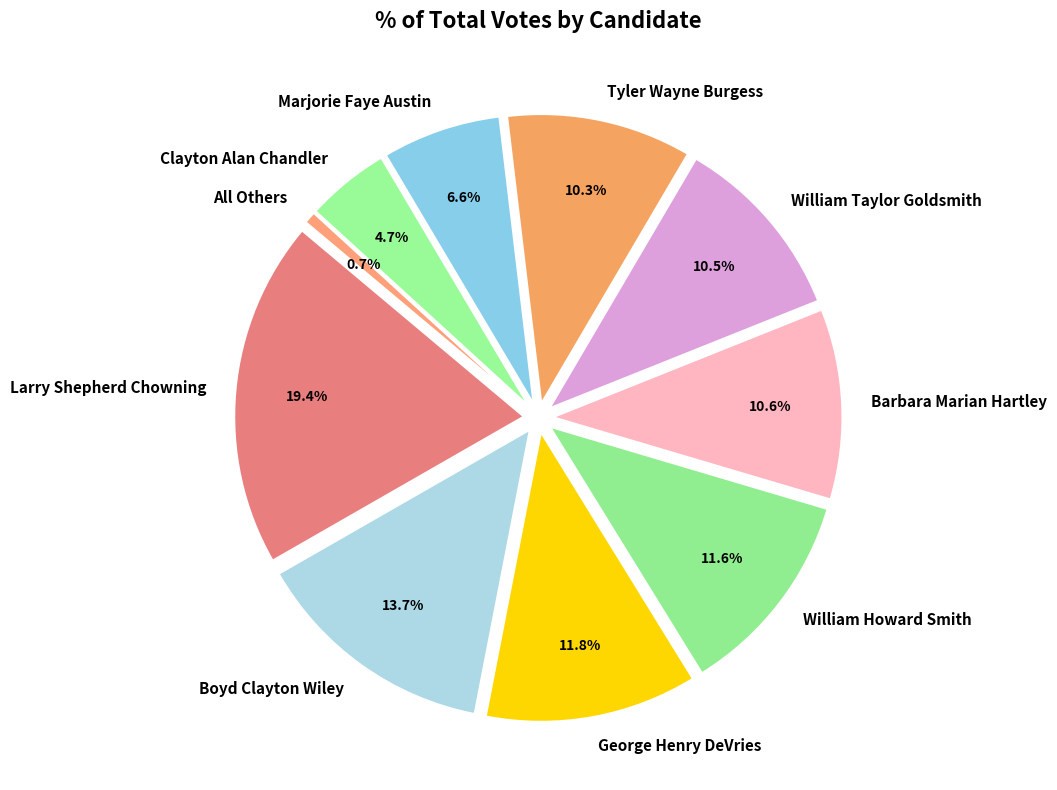

The Larry Shepherd Chowning slice represents 19% of the pie. True or false?

True